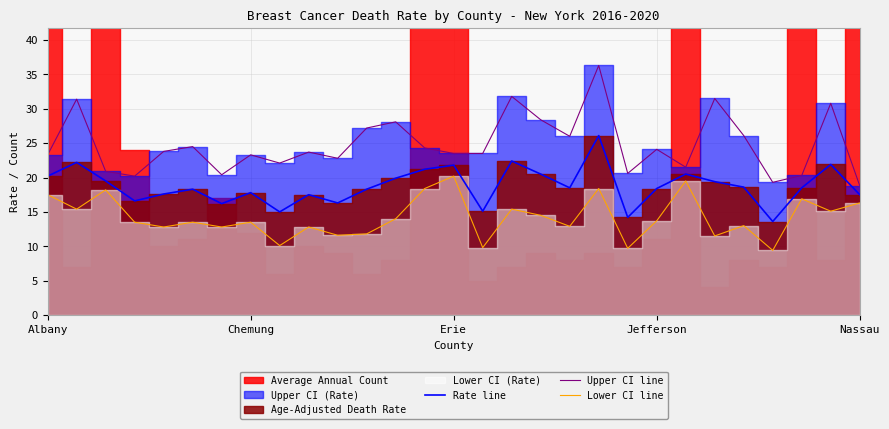

True or false: Lower CI line and Rate line cross at least once.

False